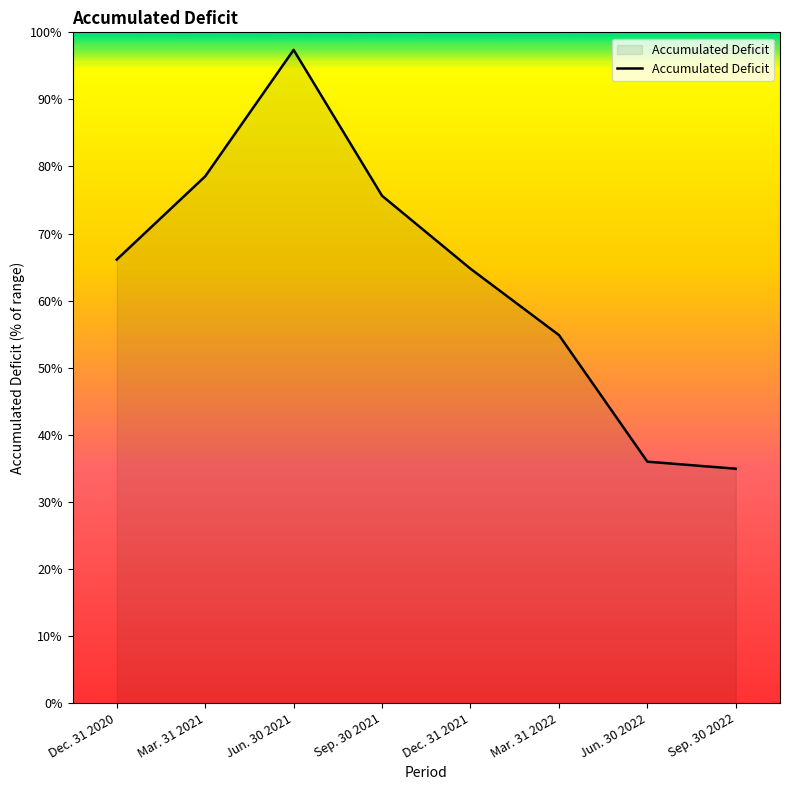

How many lines are shown in the chart?

1